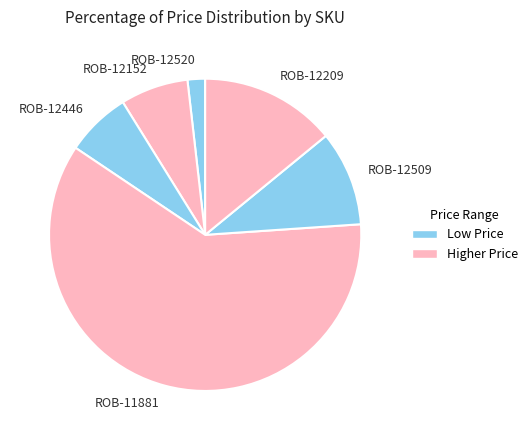

Between ROB-12509 and ROB-12520, which is larger?

ROB-12509